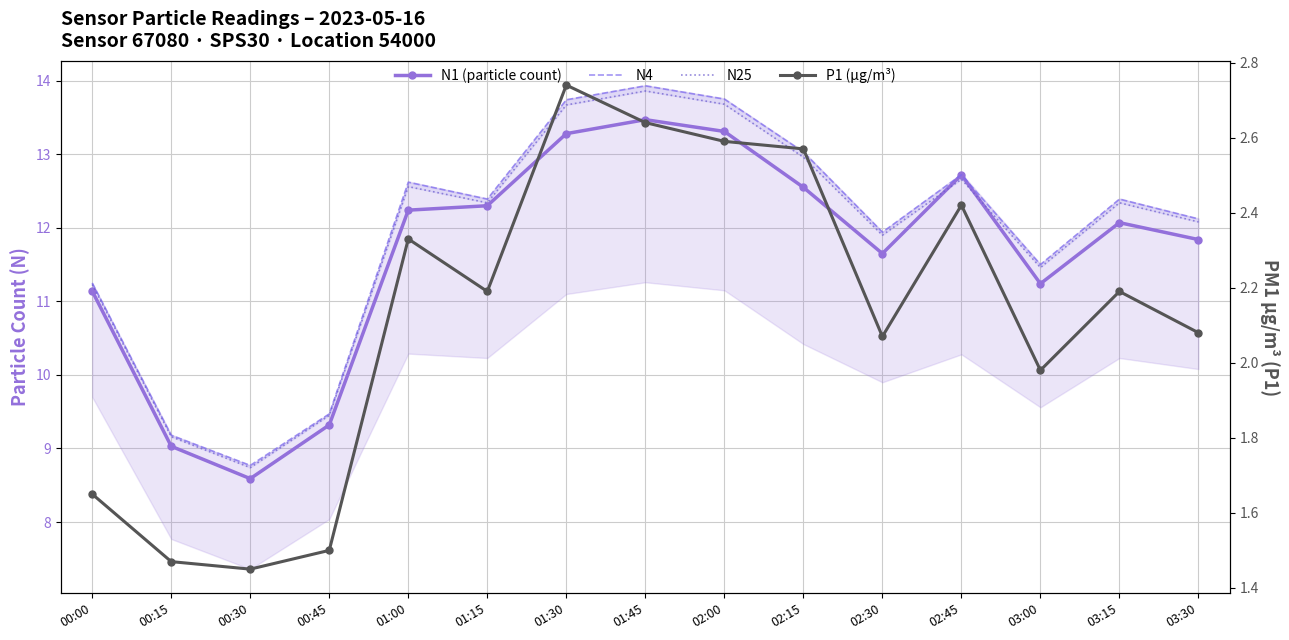

At 02:30, list the series in order from largest to smallest.

N4, N25, N1 (particle count), P1 (µg/m³)